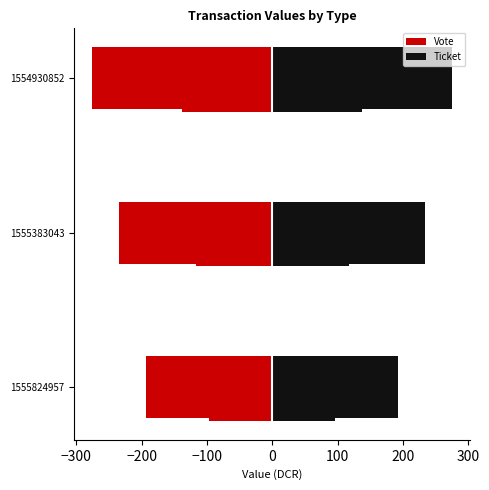

What is the minimum value for Vote?

-275.4